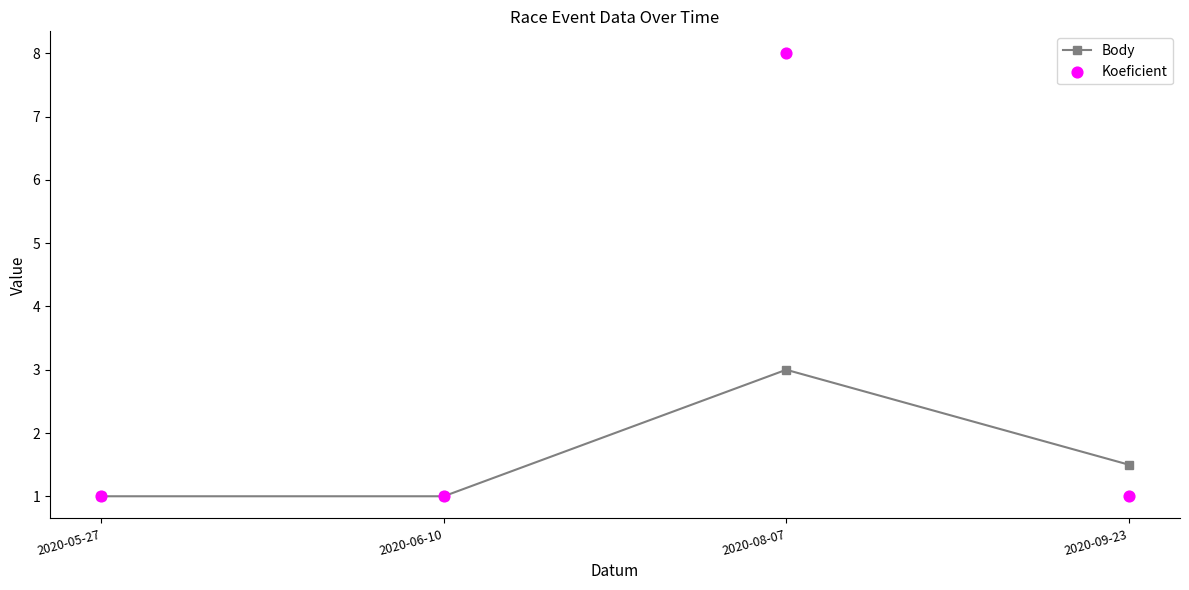

Which series has the largest total across all categories?

Koeficient